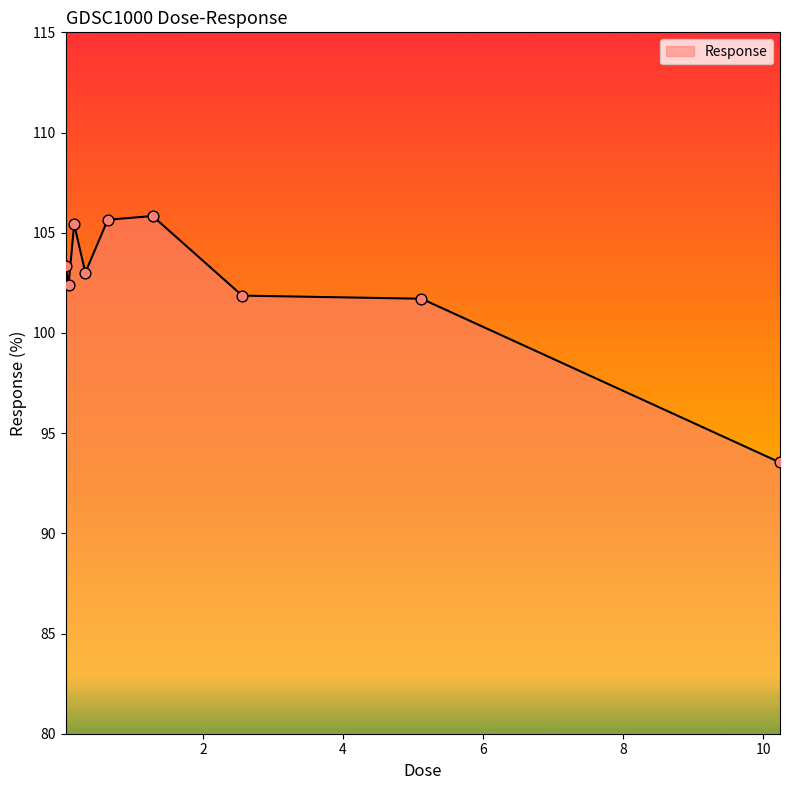

What is the minimum value shown in the chart?

93.5